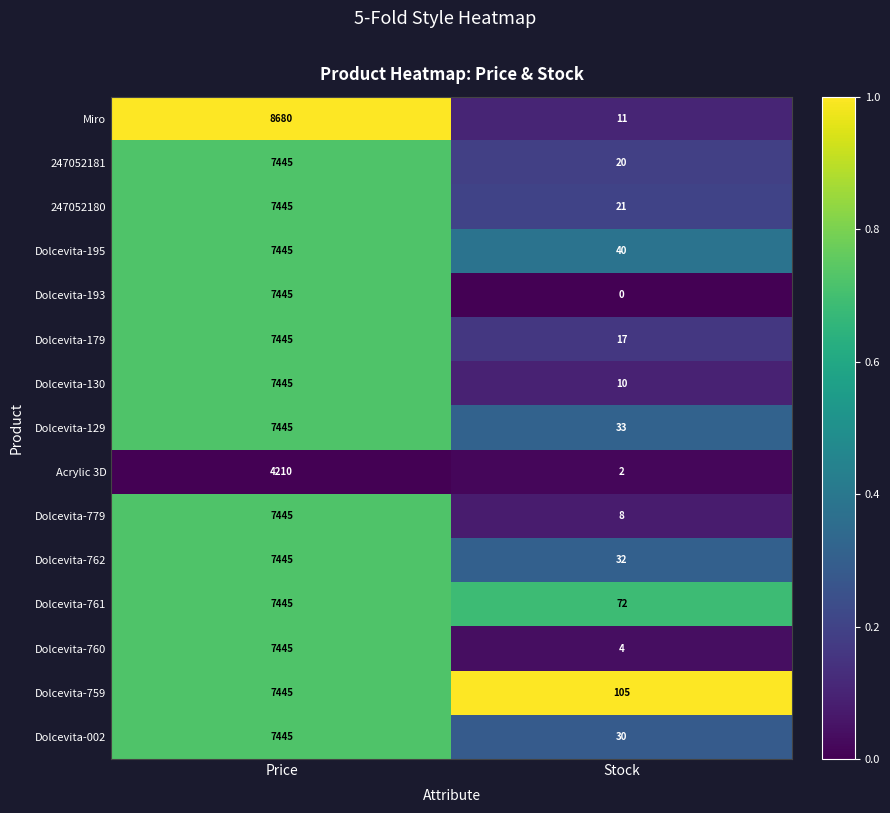

At how many categories does at least one series exceed 0?

2